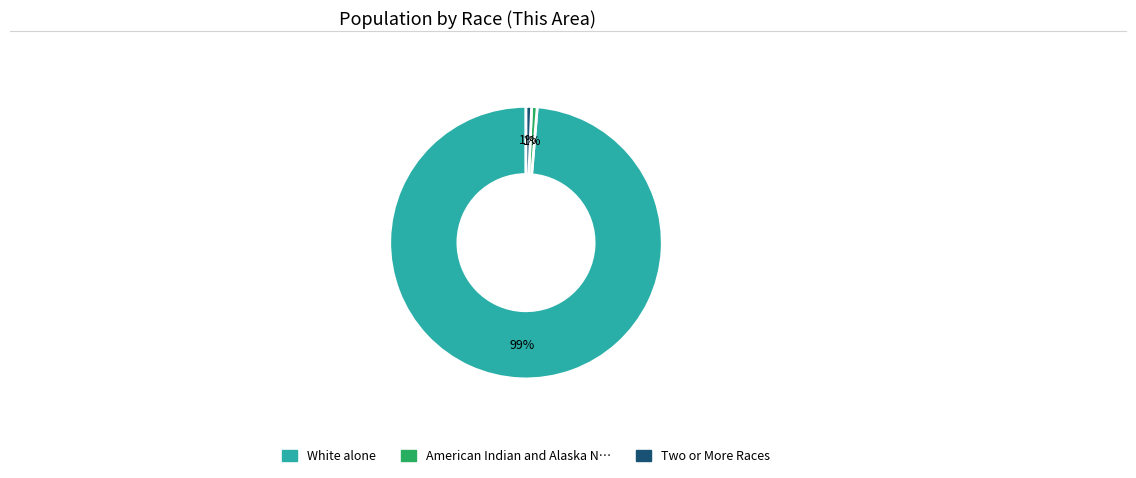

To the nearest percent, what is the average slice percentage?

33%